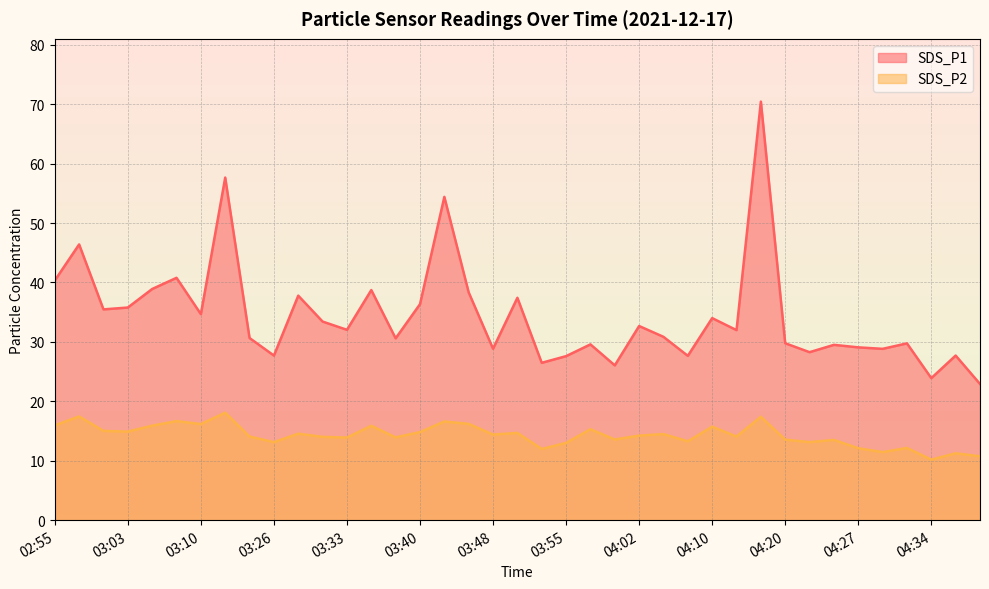

True or false: SDS_P2 and SDS_P1 cross at least once.

False